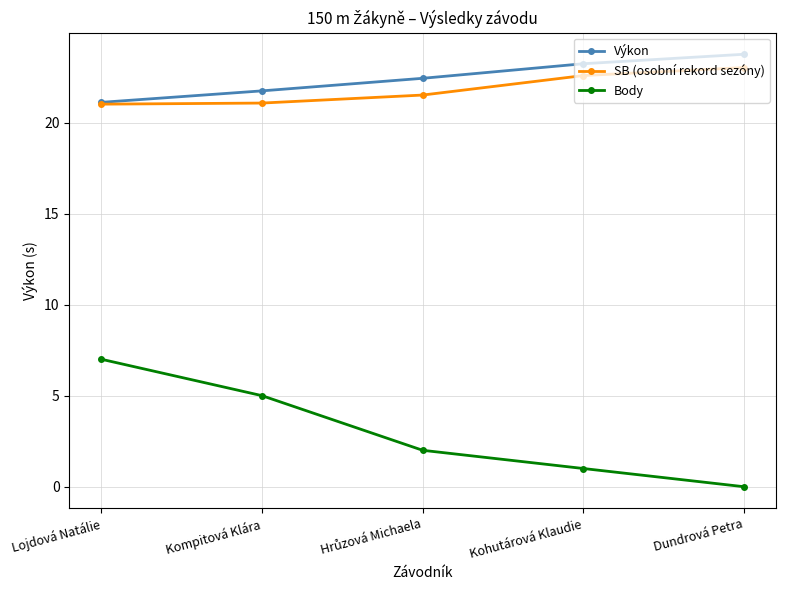

What is the spread (max minus min) of values at Kompitová Klára?

16.7